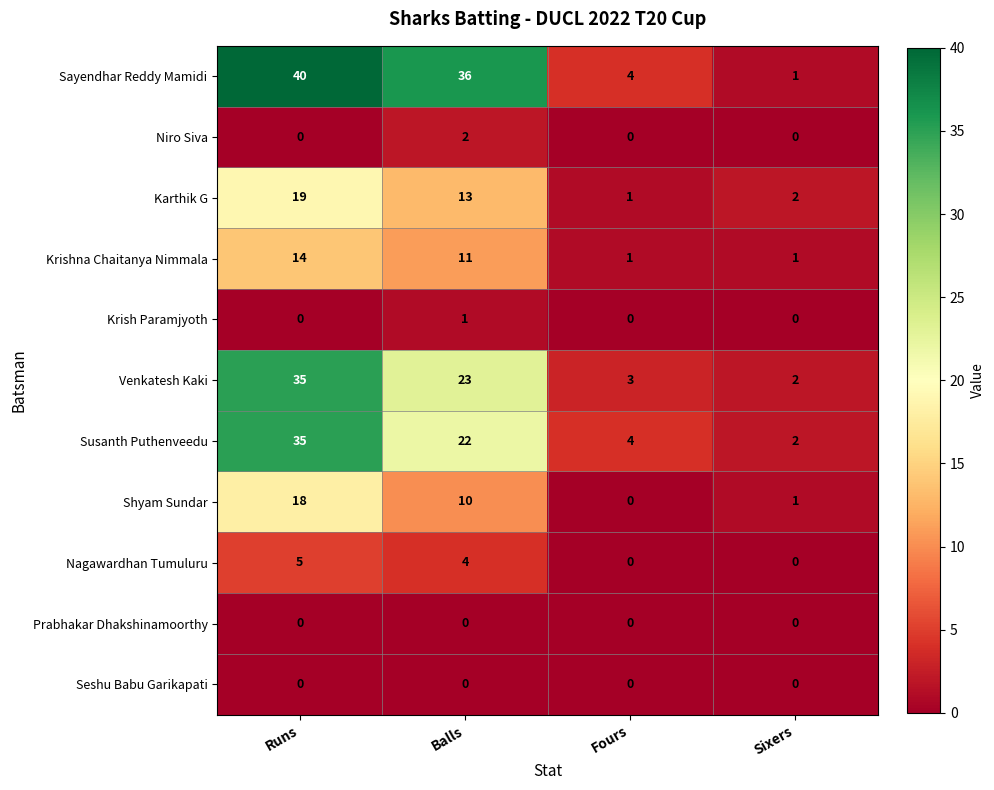

Which series has the widest spread of values?

Sayendhar Reddy Mamidi